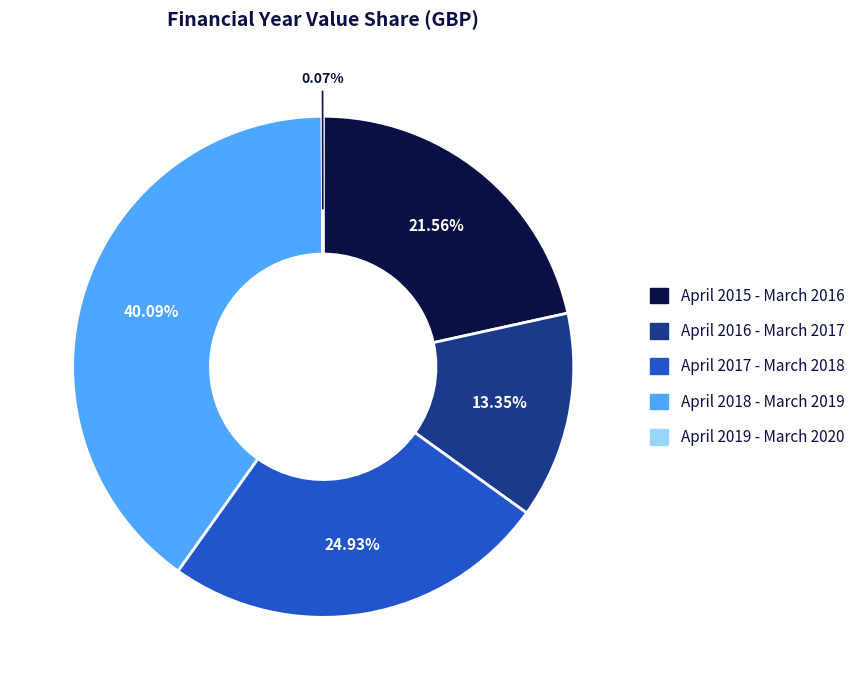

To the nearest percent, what is the difference between the April 2017 - March 2018 and April 2016 - March 2017 slice percentages?

12%